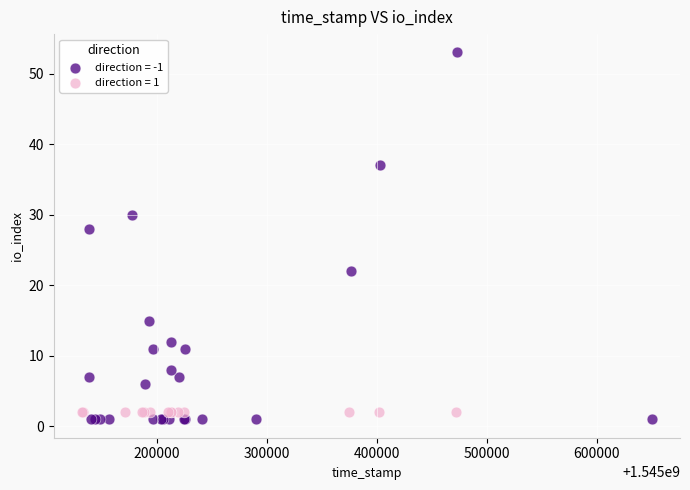

Which series reaches the maximum Y coordinate?

direction = -1